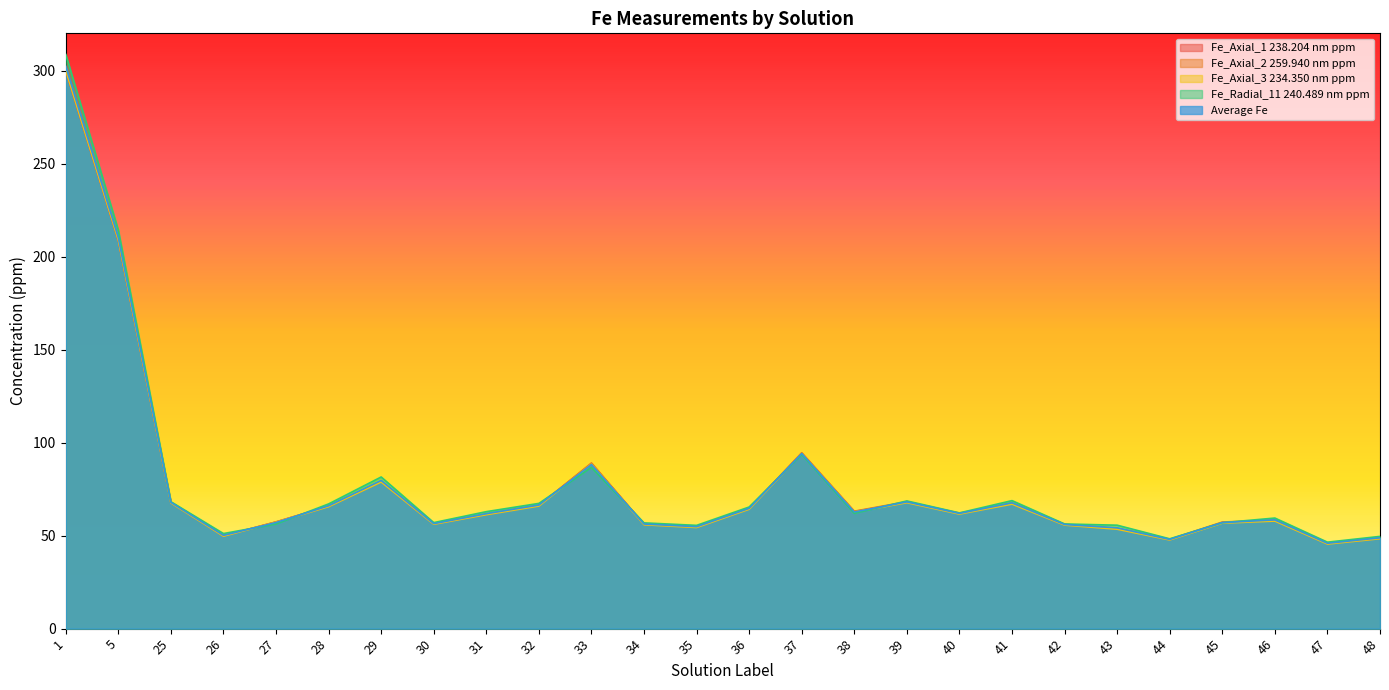

What is the difference between the highest and lowest values at 38?

1.2